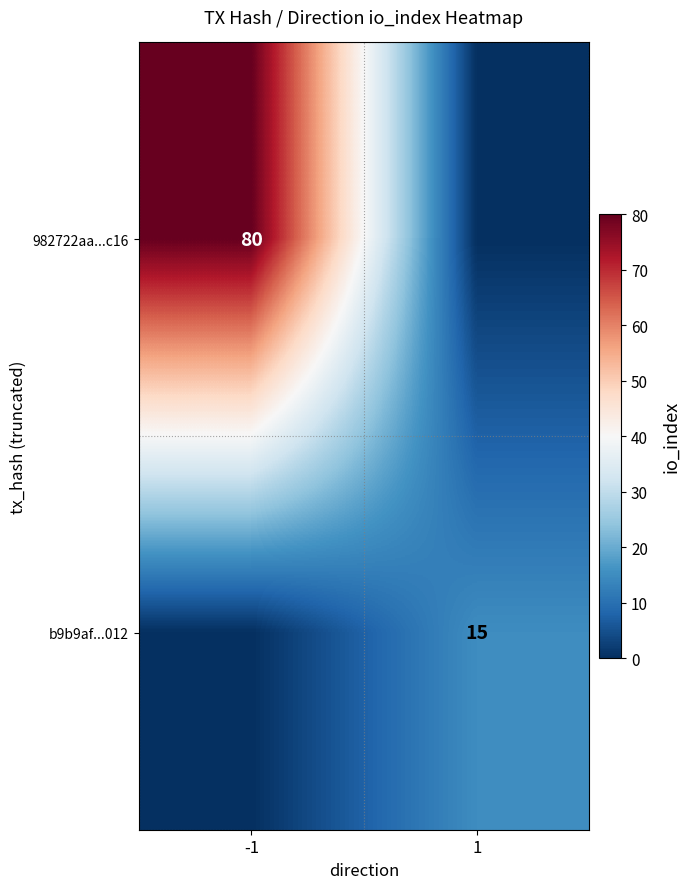

Is it true that b9b9af...012 equals 25 at 1?

False